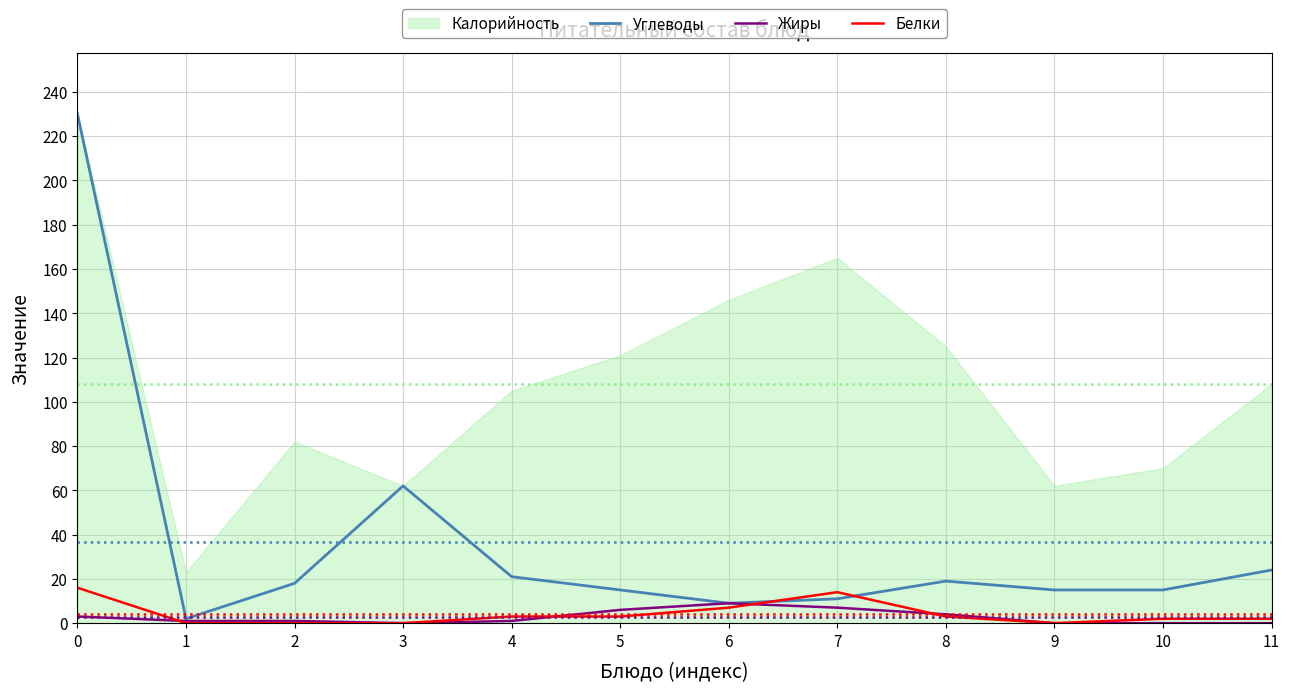

What is the maximum value for Углеводы?

230